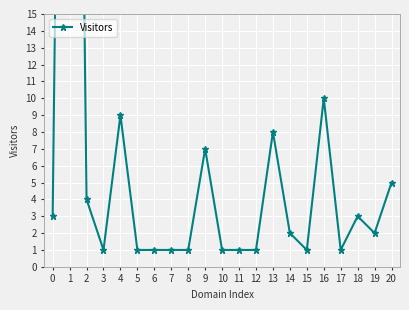

What is the ratio of the value at 5 to the value at 16?

0.1